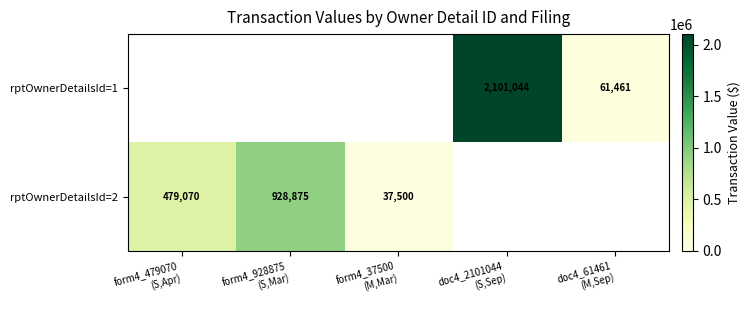

True or false: rptOwnerDetailsId=1 has a value of 2101044.0 at doc4_2101044 (S,Sep).

True